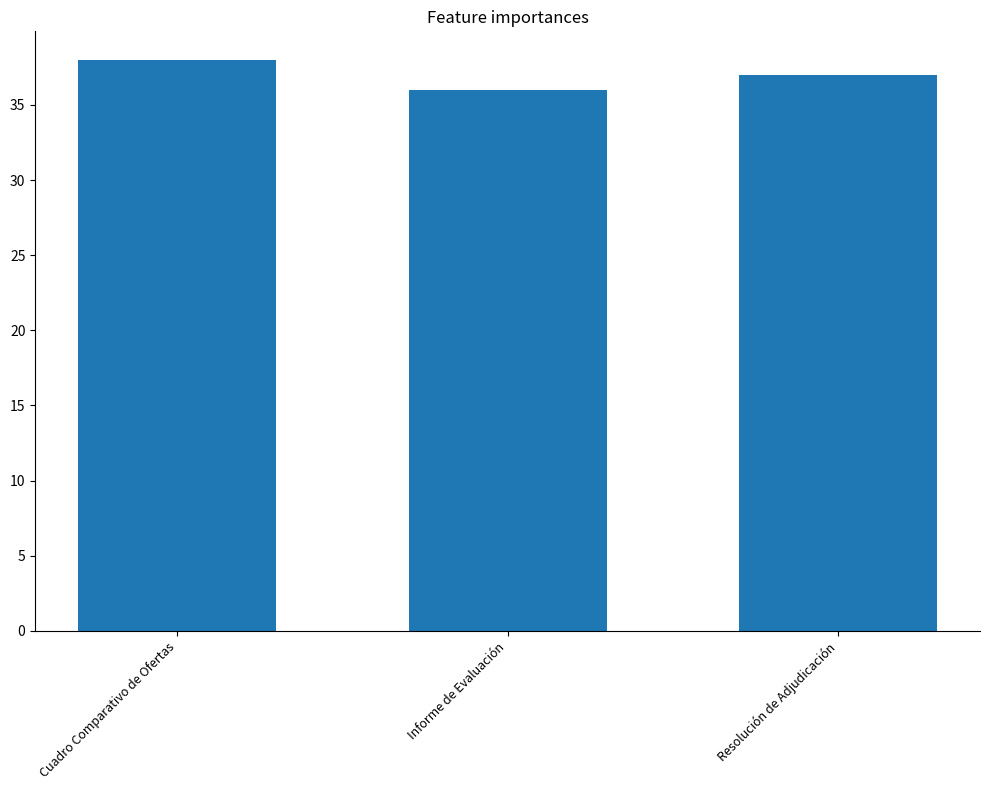

Which has a higher value, Cuadro Comparativo de Ofertas or Informe de Evaluación?

Cuadro Comparativo de Ofertas